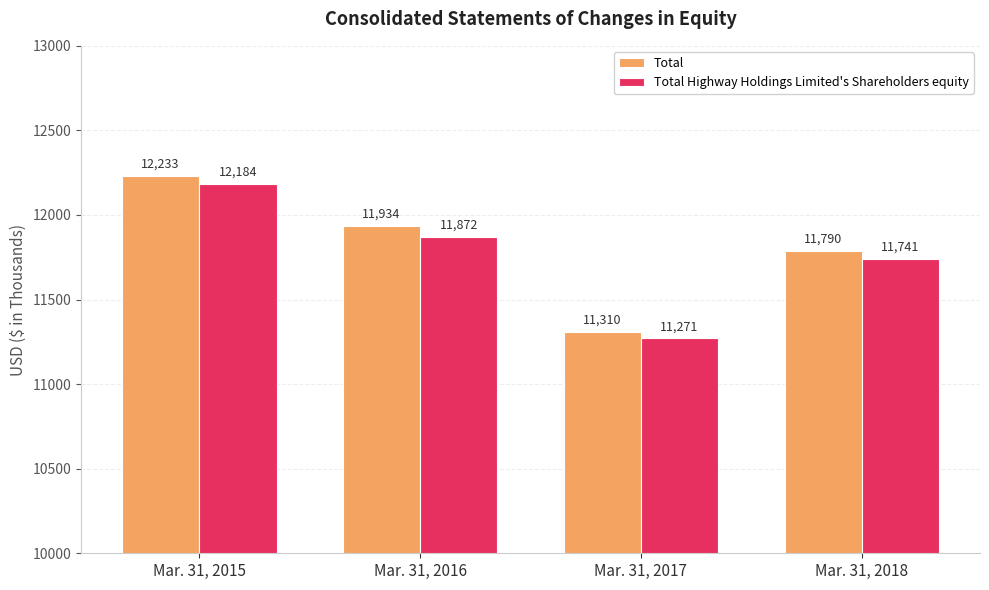

Where does the Total Highway Holdings Limited's Shareholders equity series first go above 11872?

Mar. 31, 2015